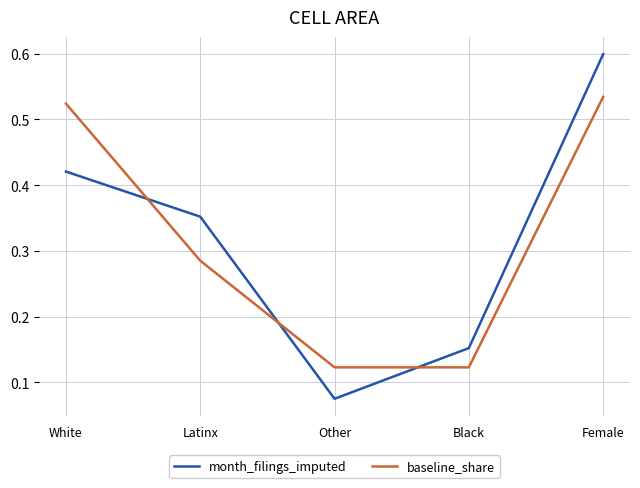

Which series has the largest range (max minus min)?

month_filings_imputed